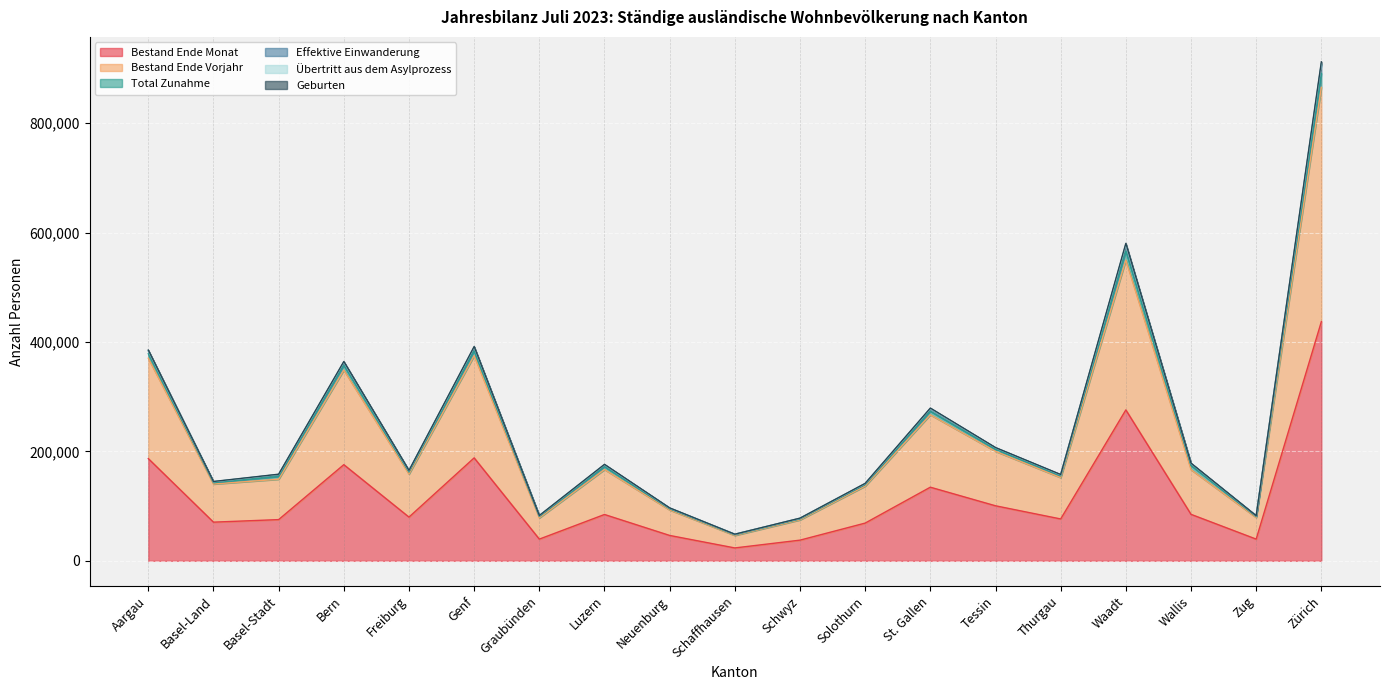

What is the label of the 16th point from the left?

Waadt